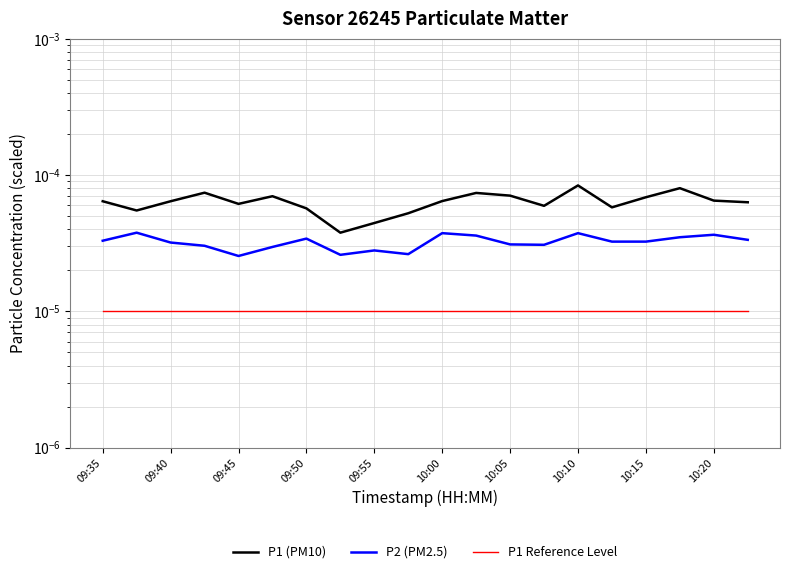

The value of P1 (PM10) at 09:45 is 0.0. True or false?

True